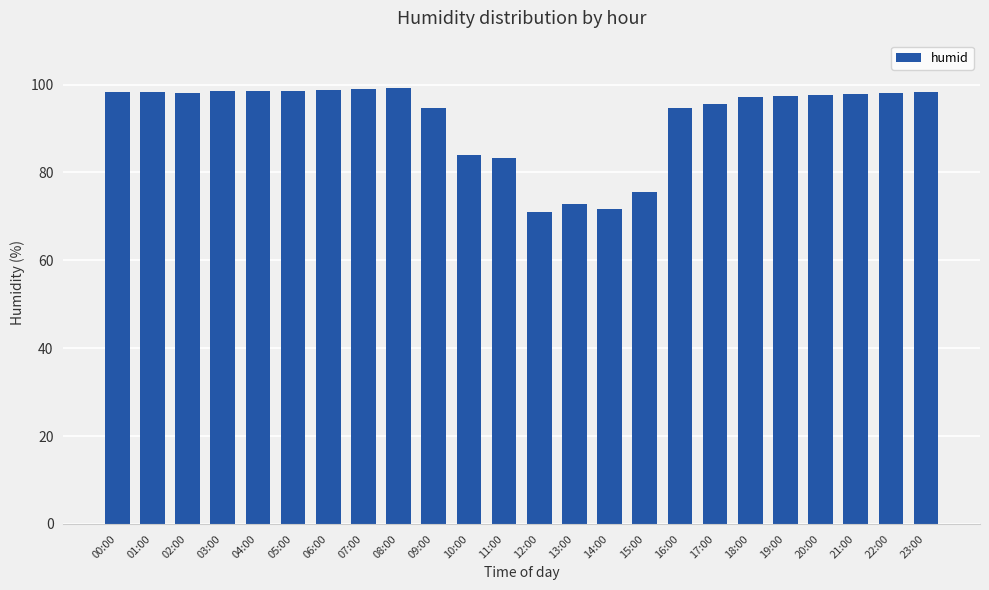

What is the label of the 19th bar from the left?

18:00